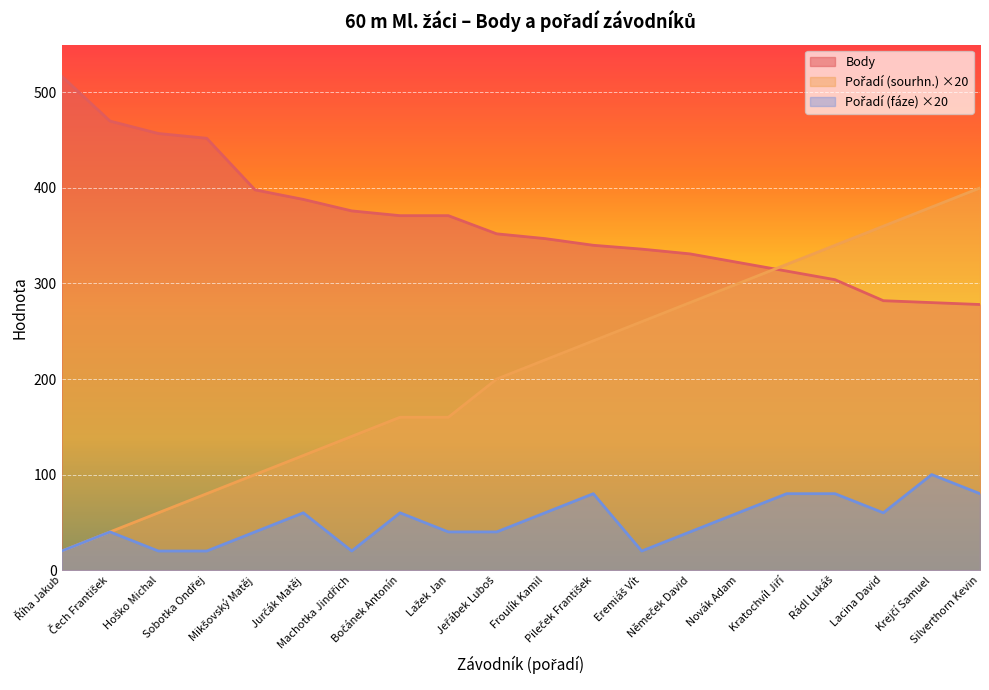

What is the value of the Pořadí (sourhn.) point at the 15th from the left?

300